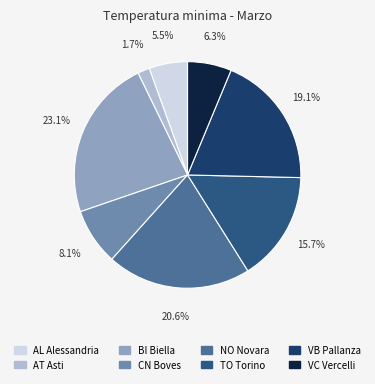

Does BI Biella account for over 50% of the chart?

No